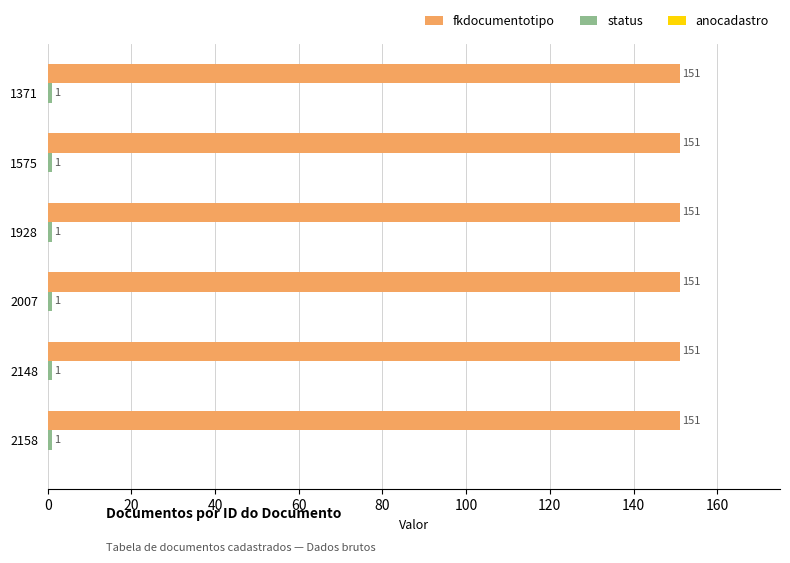

Count the number of categories in the chart.

6